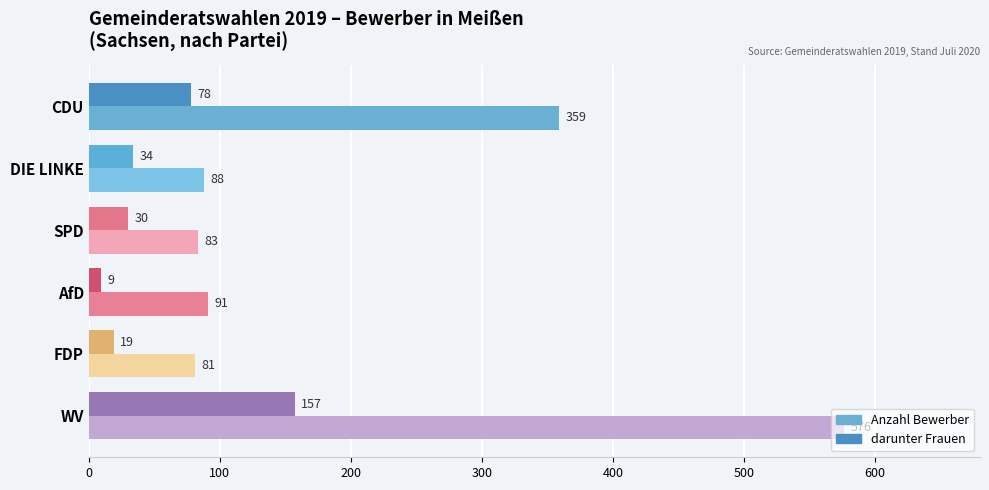

What is the approximate value of darunter Frauen at DIE LINKE?

34